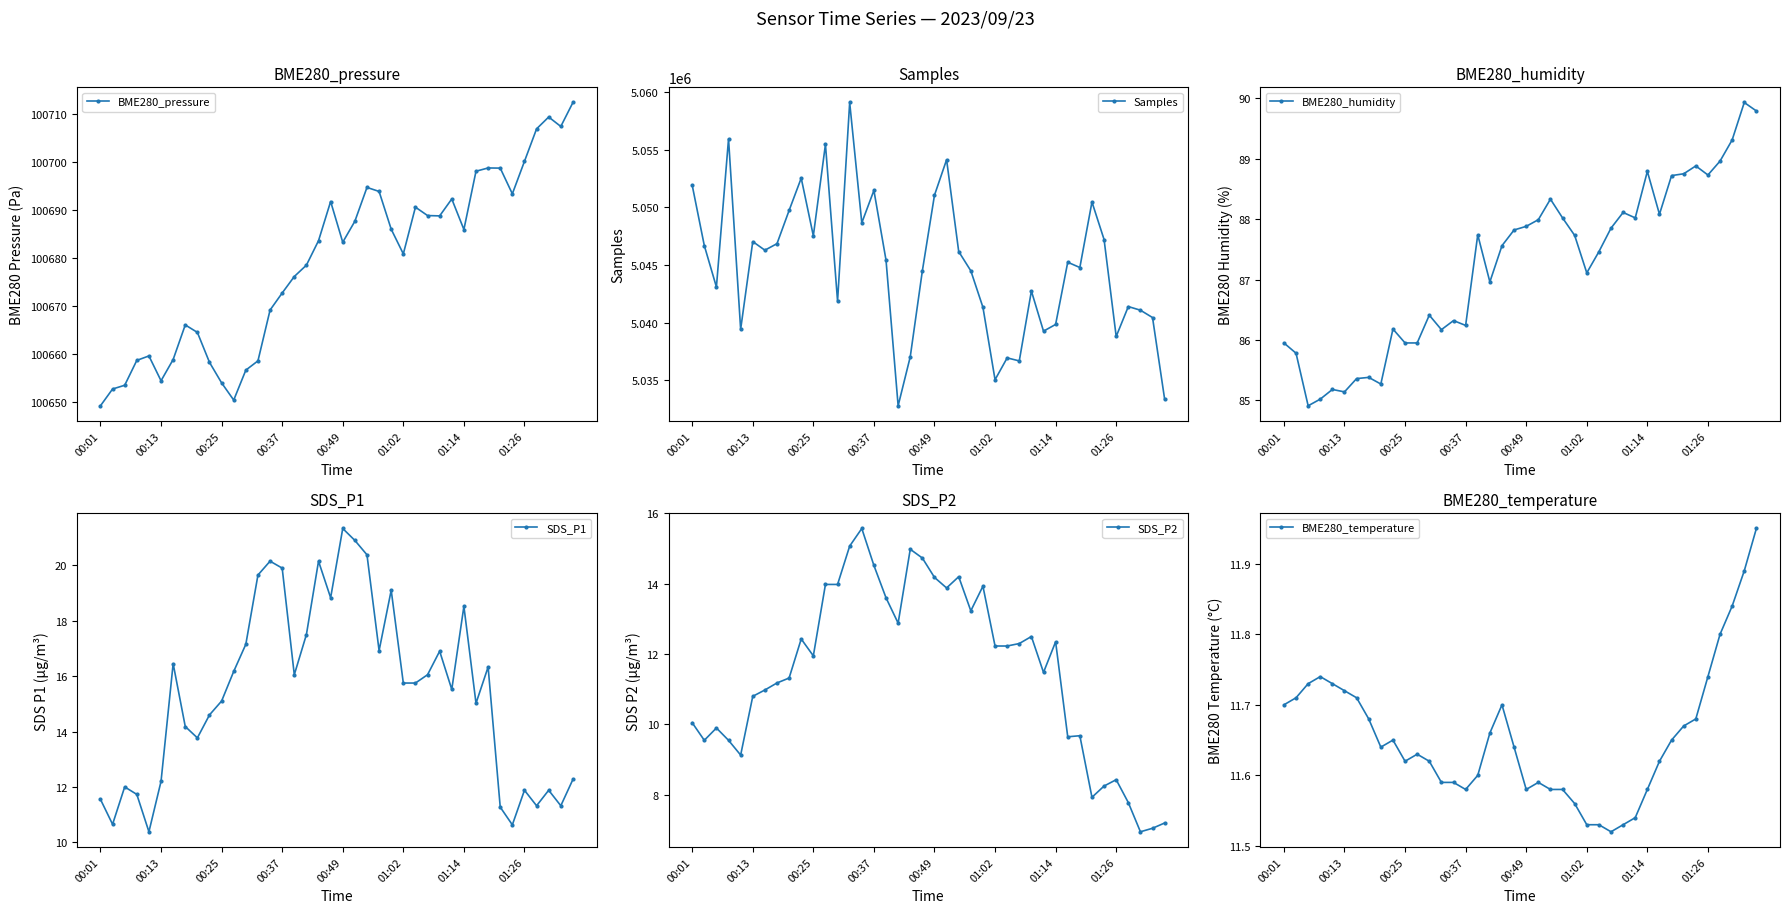

What is the label of the 29th point from the right?

11